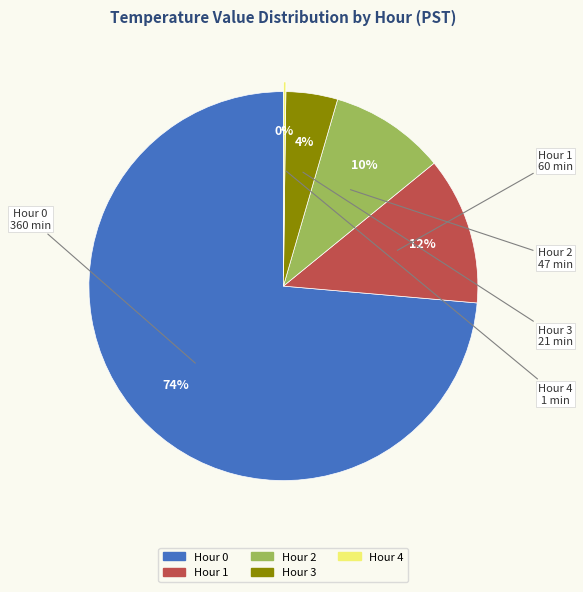

Which slice is the largest?

Hour 0